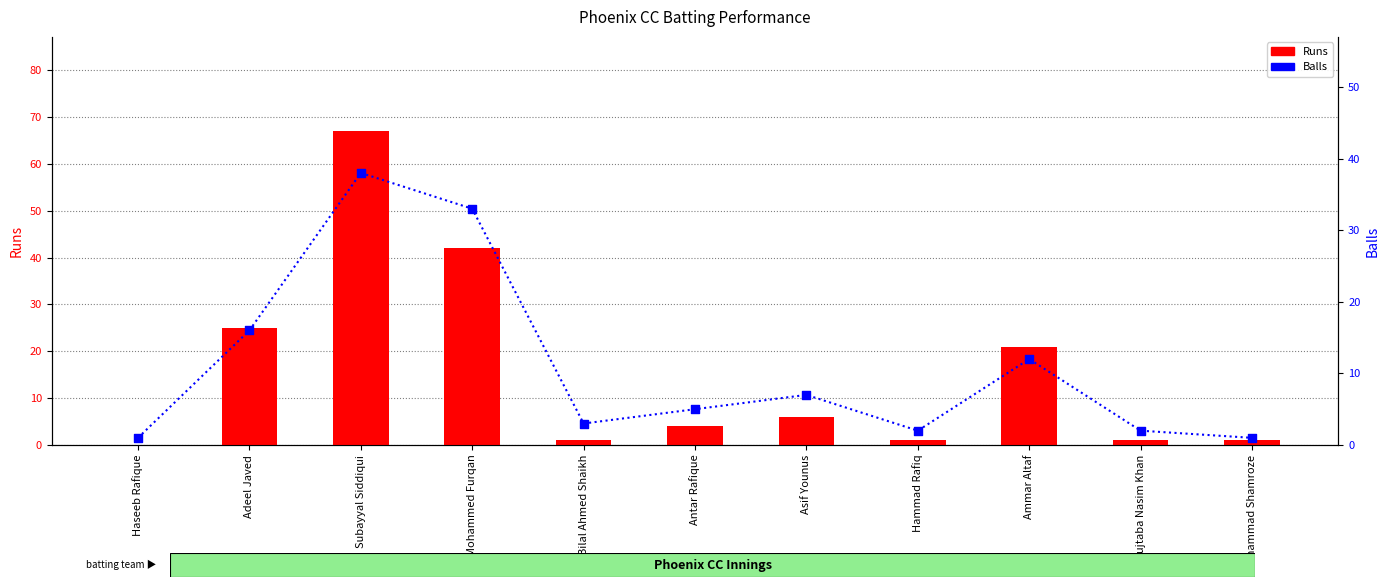

Which series has the largest total across all categories?

Runs